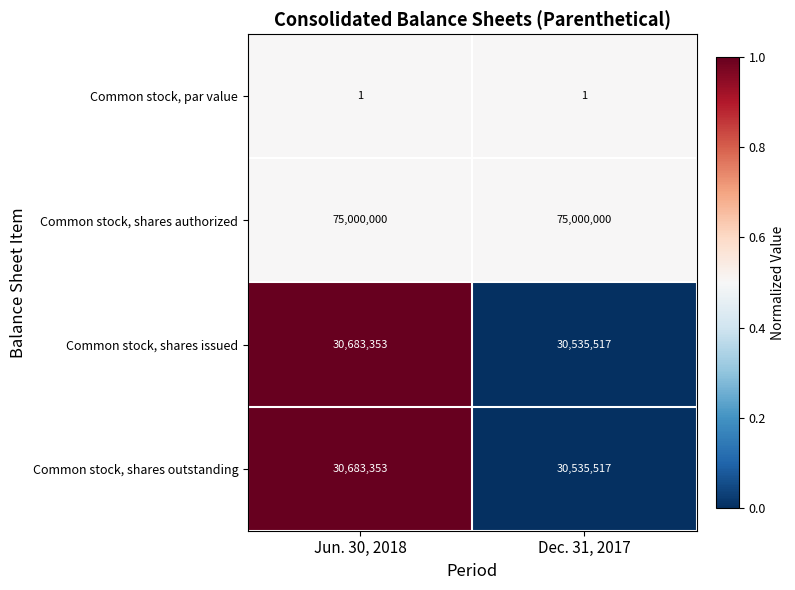

Is the value of Common stock, shares outstanding at Jun. 30, 2018 greater than the value of Common stock, par value at Dec. 31, 2017?

Yes